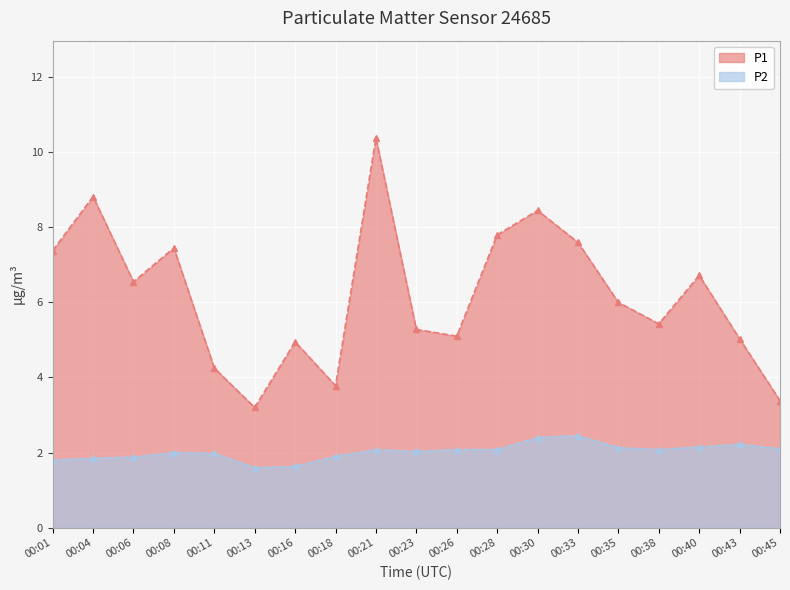

Reading left to right, what are all the values shown in this chart?

P1: 00:01=7.4	00:04=8.8	00:06=6.5	00:08=7.5	00:11=4.2	00:13=3.2	00:16=5.0	00:18=3.8	00:21=10.4	00:23=5.3	00:26=5.1	00:28=7.8	00:30=8.4	00:33=7.6	00:35=6.0	00:38=5.4	00:40=6.7	00:43=5.0	00:45=3.4
P2: 00:01=1.8	00:04=1.9	00:06=1.9	00:08=2.0	00:11=2.0	00:13=1.6	00:16=1.6	00:18=1.9	00:21=2.1	00:23=2.0	00:26=2.1	00:28=2.1	00:30=2.4	00:33=2.5	00:35=2.1	00:38=2.1	00:40=2.1	00:43=2.2	00:45=2.1